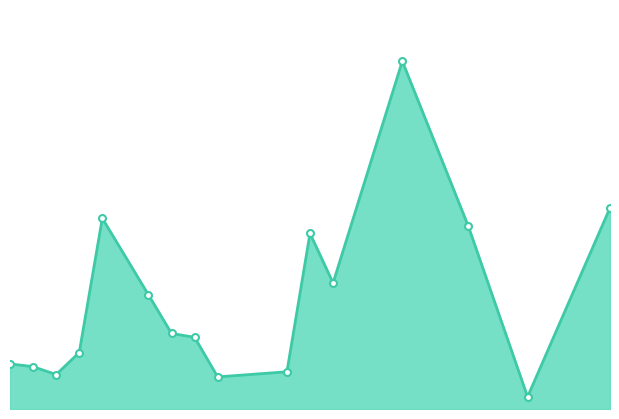

Does the chart have visible grid lines?

No